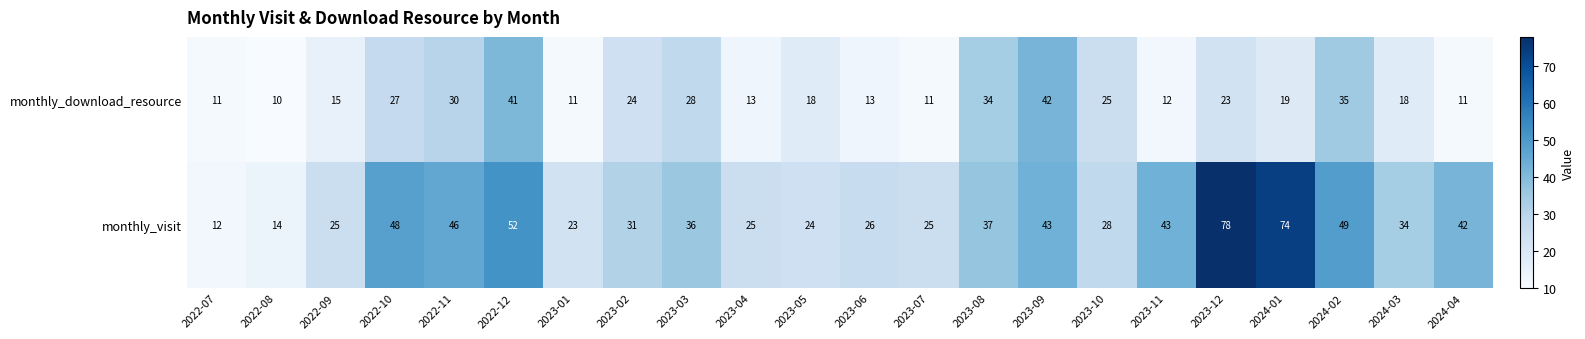

The value of monthly_download_resource at 2023-05 is 18. True or false?

True